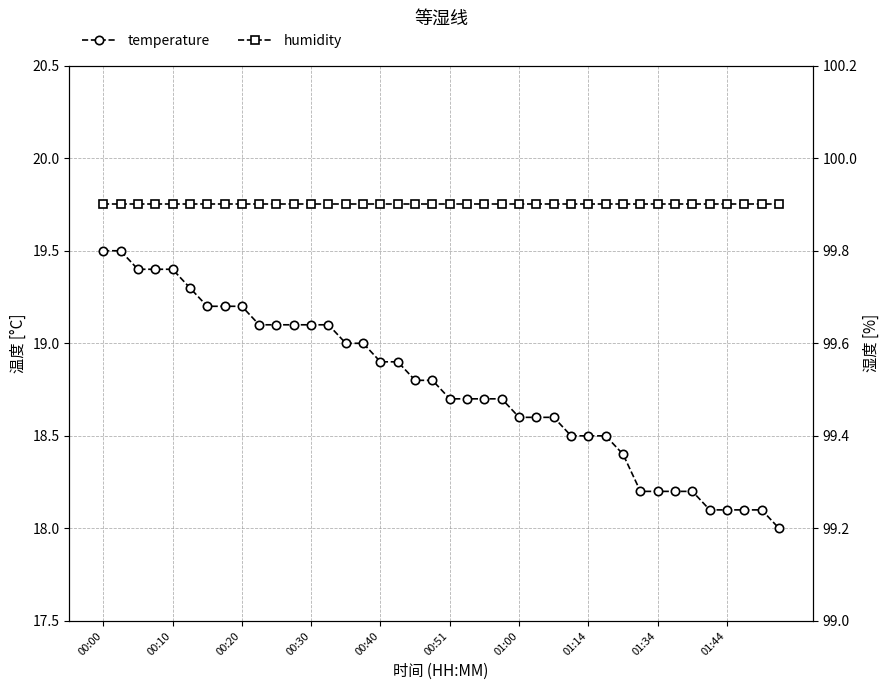

Which series has the largest total across all categories?

humidity